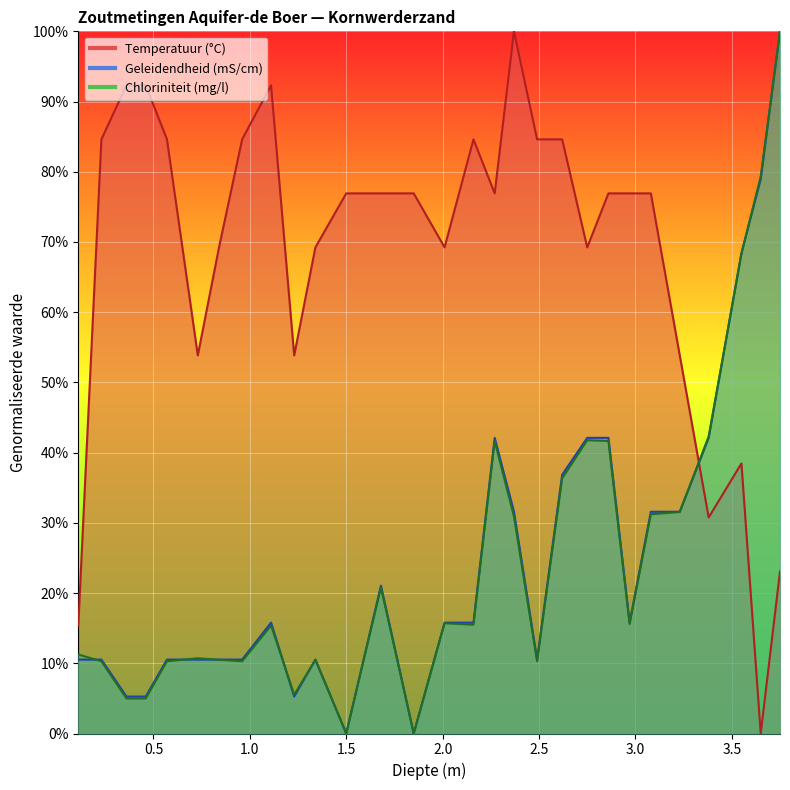

At which label does Geleidendheid reach its minimum?

1.5